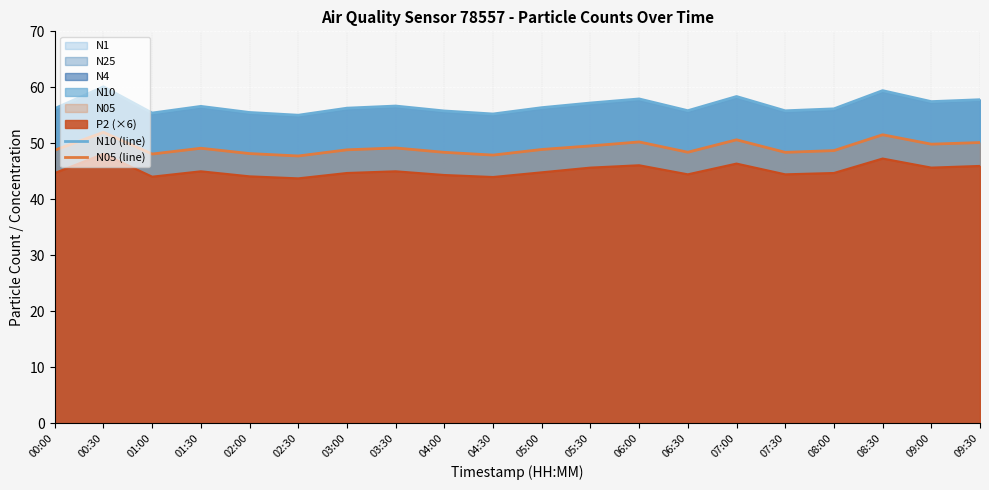

What is the maximum value for N05 (line)?

52.0